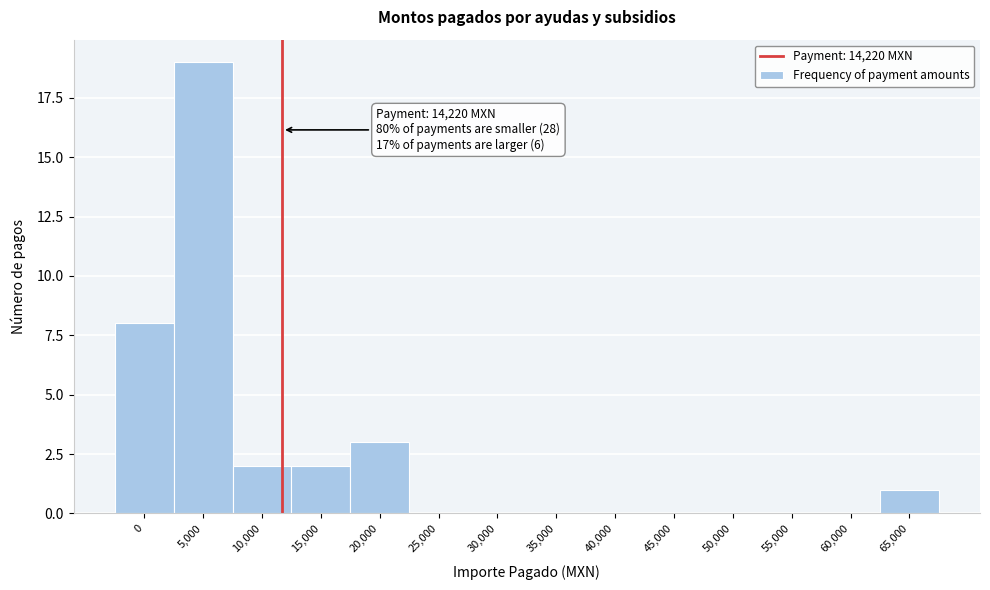

What is the sum of all values?

35